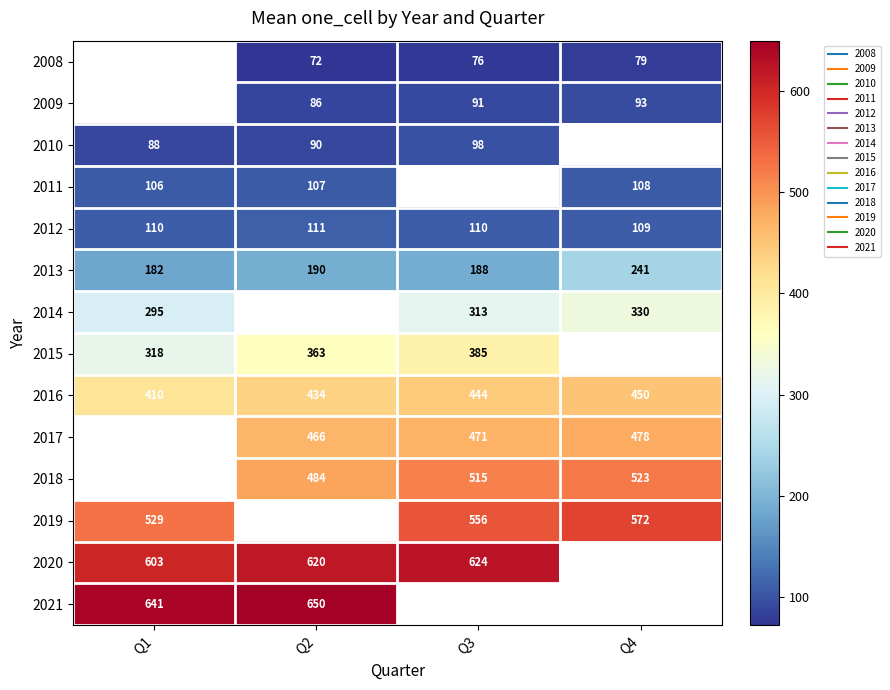

What is the lowest value of the 2012 series?

109.0